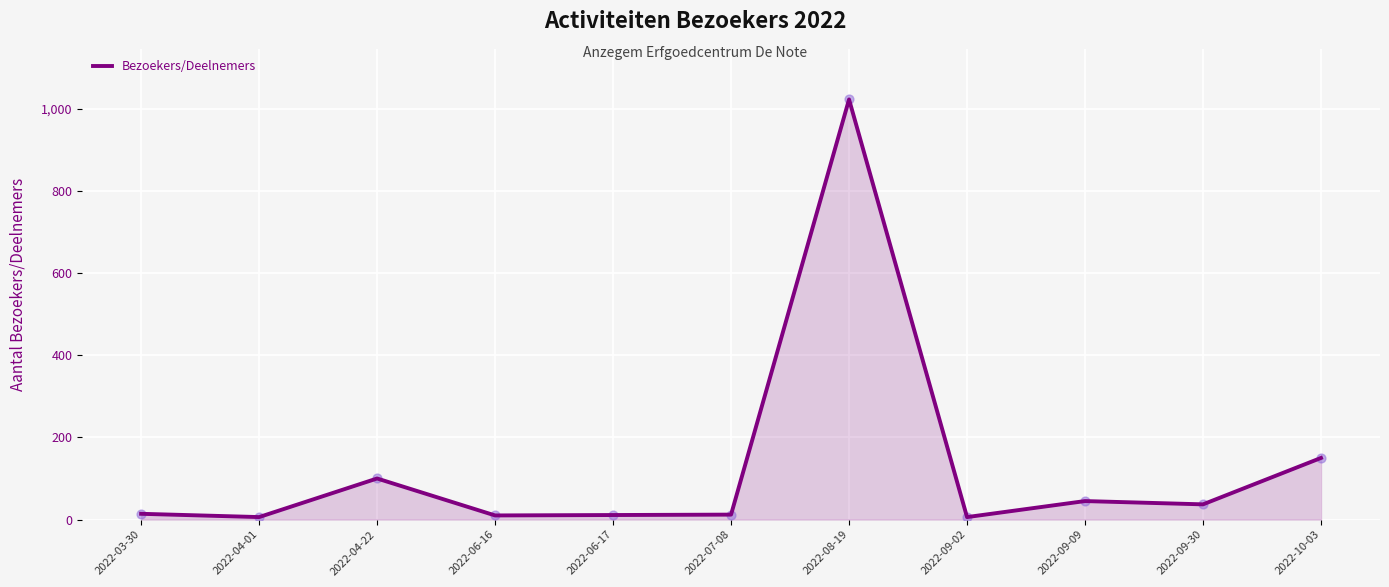

Which has a higher value, 2022-09-30 or 2022-07-08?

2022-09-30